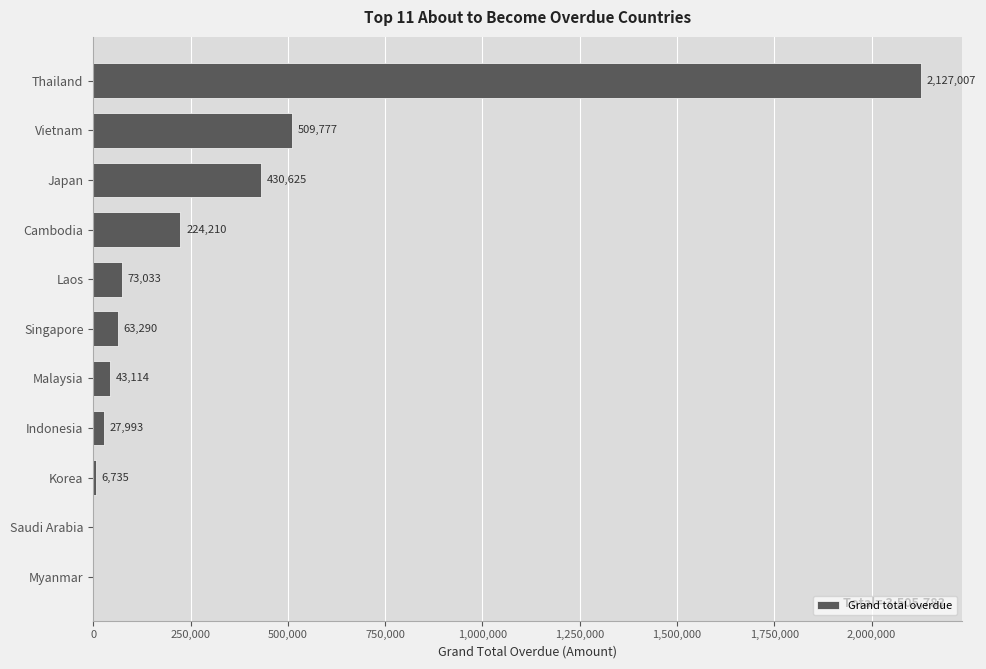

The chart shows a value of 224210.3 at Cambodia. True or false?

True